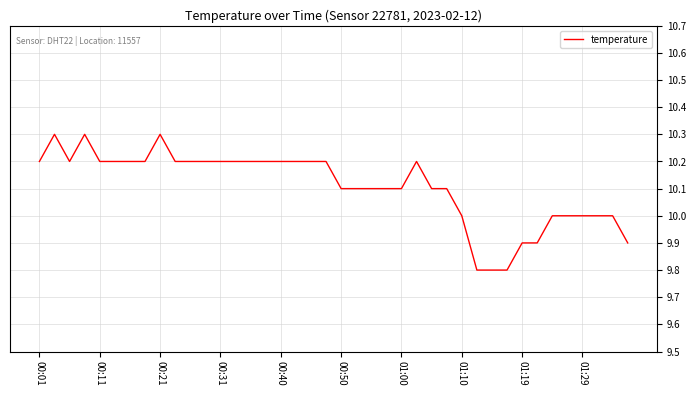

What is the difference between the maximum and minimum values?

0.5